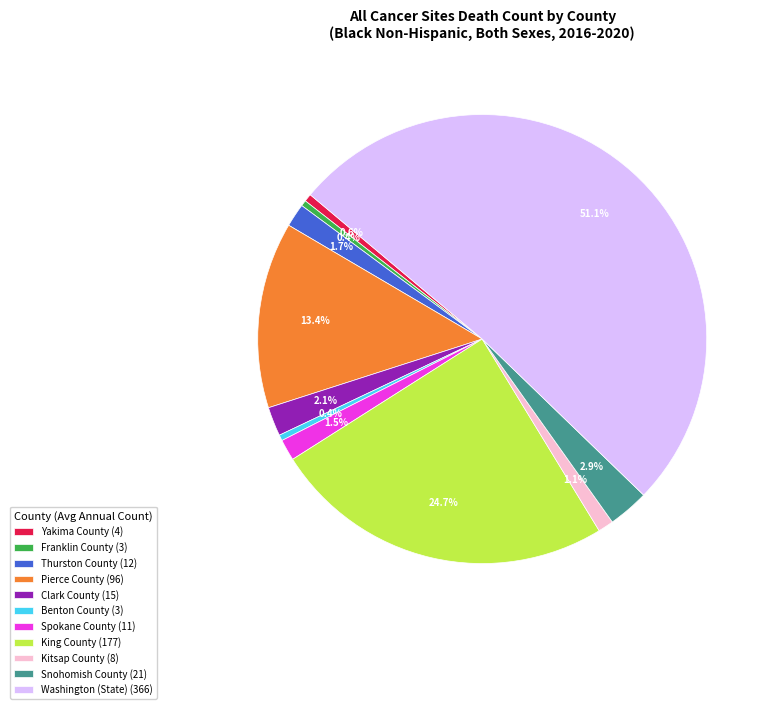

To the nearest percent, what percentage of the pie is Kitsap County?

1%